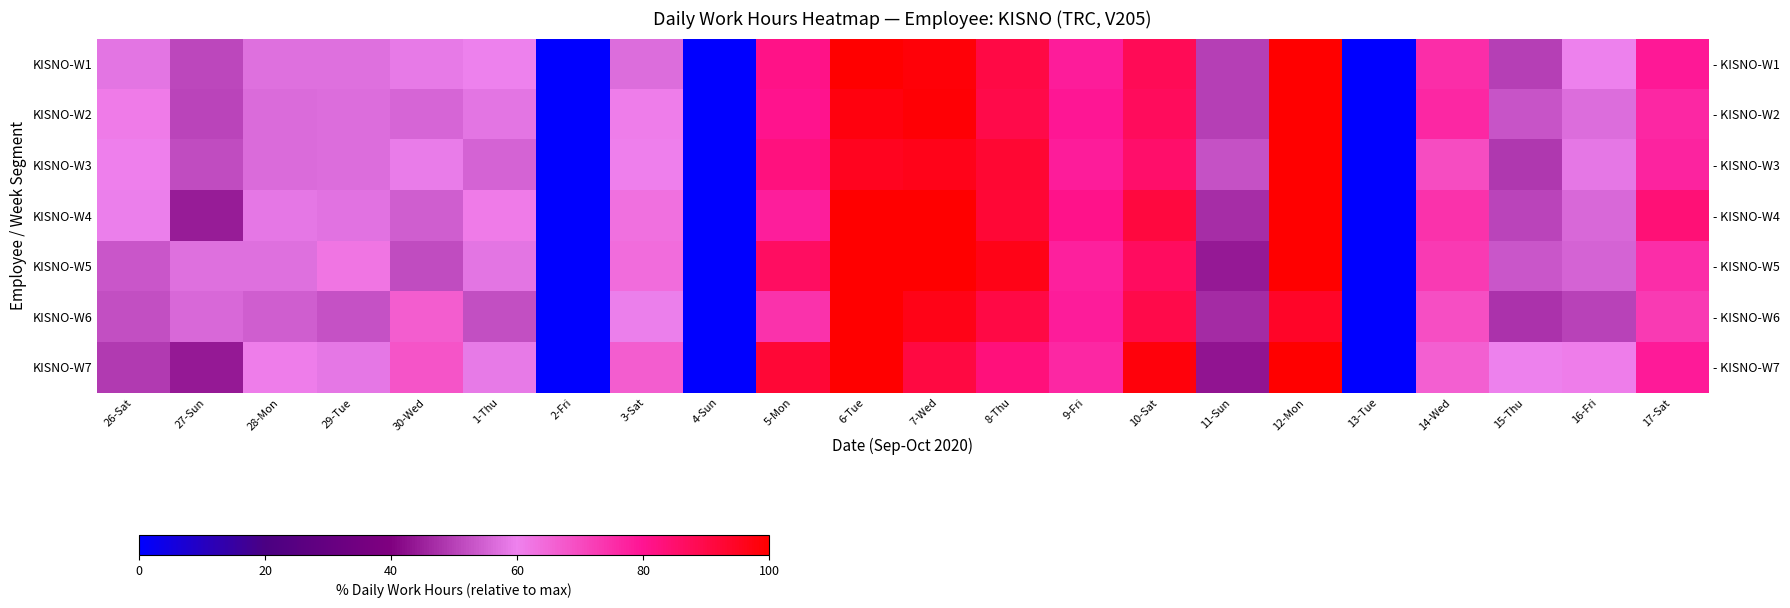

At which category is the sum across all series the highest?

12-Mon